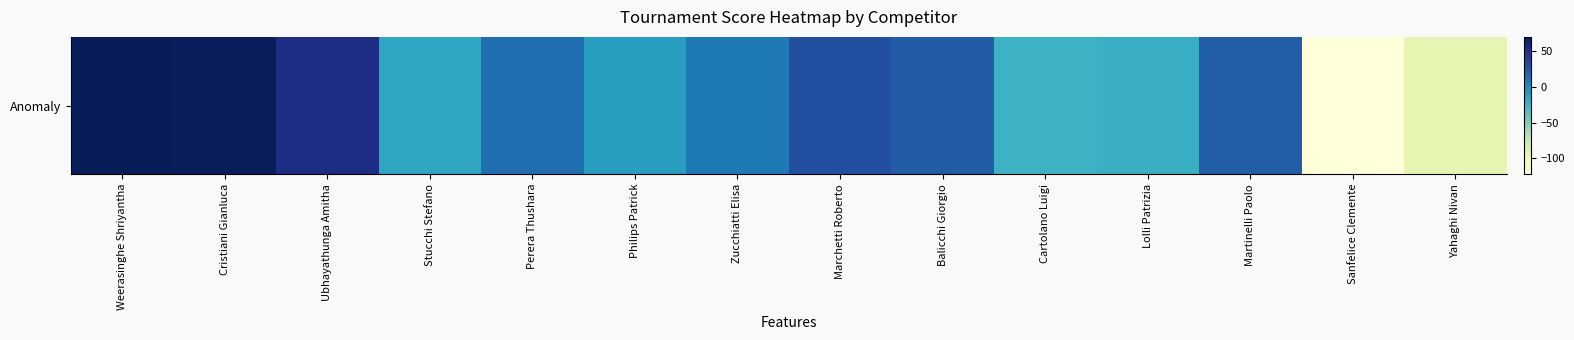

Reading right to left, what are all the values shown in this chart?

Yahaghi Nivan=-94	Sanfelice Clemente=-122	Martinelli Paolo=22	Lolli Patrizia=-22	Cartolano Luigi=-24	Balicchi Giorgio=23	Marchetti Roberto=30	Zucchiatti Elisa=9	Philips Patrick=-11	Perera Thushara=14	Stucchi Stefano=-16	Ubhayathunga Amitha=52	Cristiani Gianluca=69	Weerasinghe Shriyantha=70